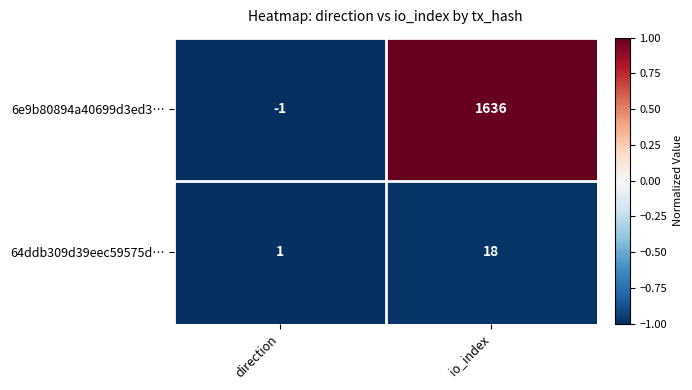

Count the number of categories in the chart.

2